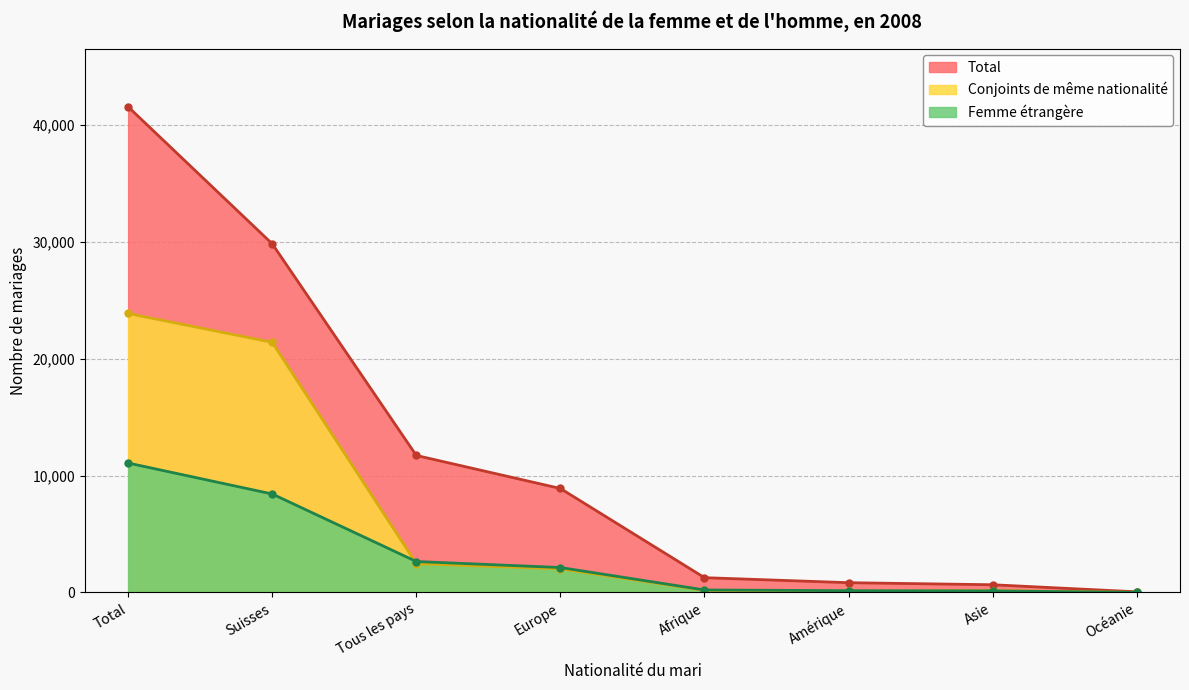

Count the number of categories in the chart.

8